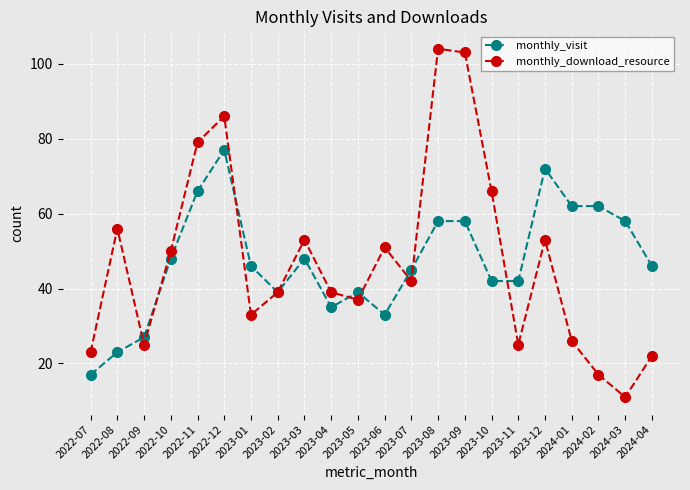

What is the maximum value for monthly_visit?

77